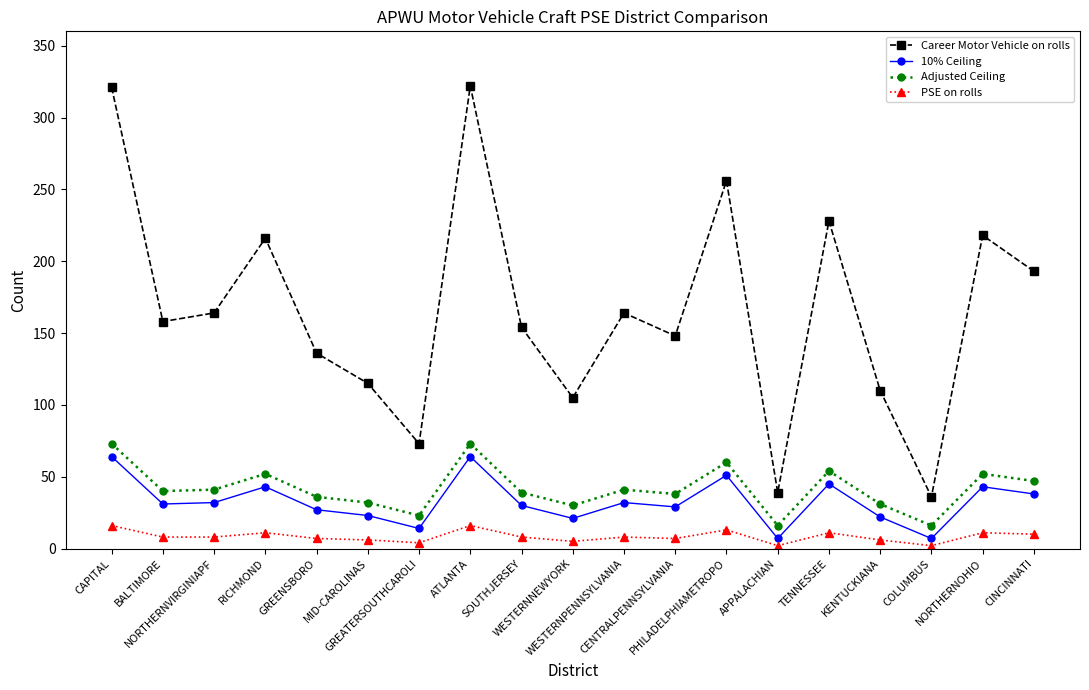

Which series has the largest total across all categories?

Career Motor Vehicle on rolls